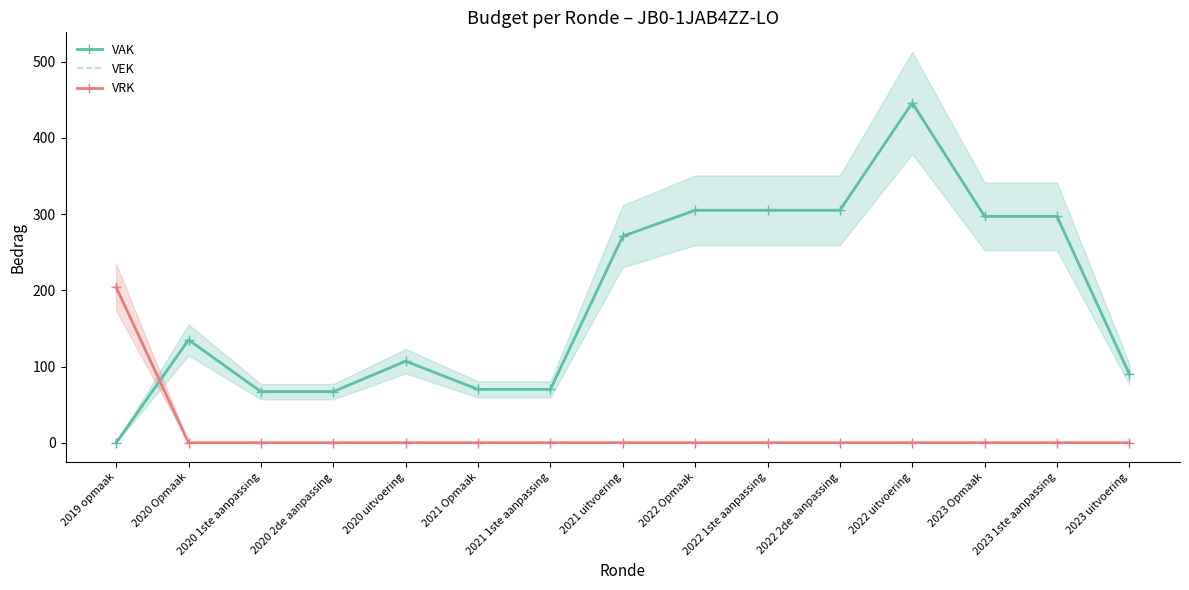

How many lines are shown in the chart?

3